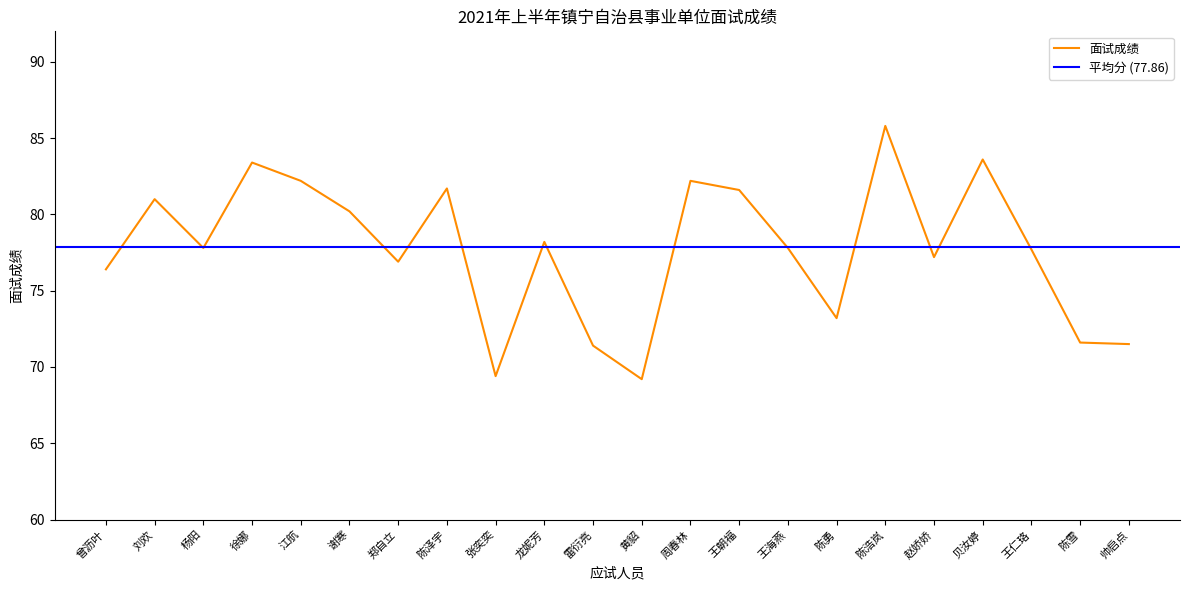

How many categories are shown in the chart?

22